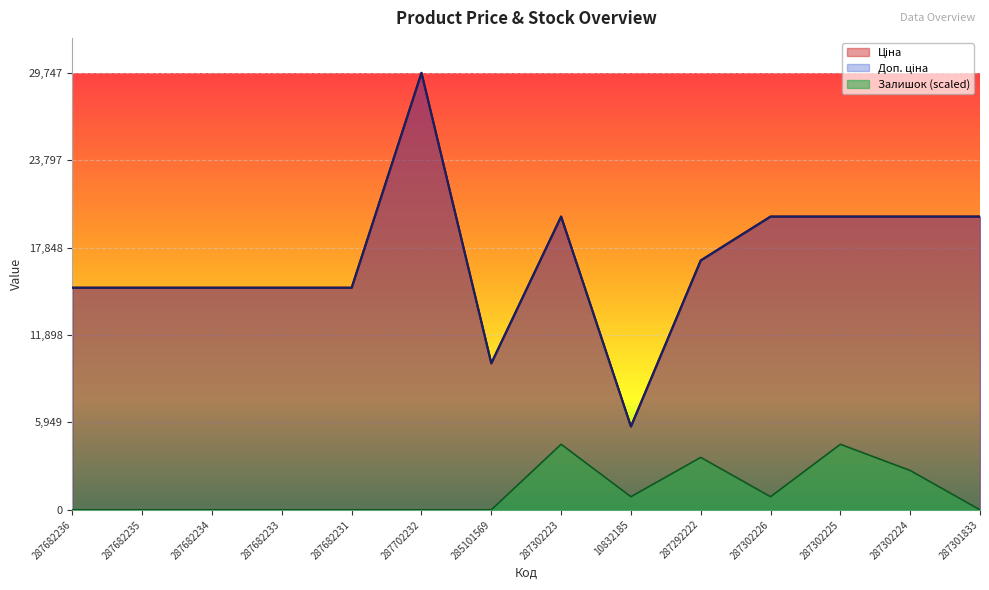

How many interior local valleys does the Доп. ціна series have?

2